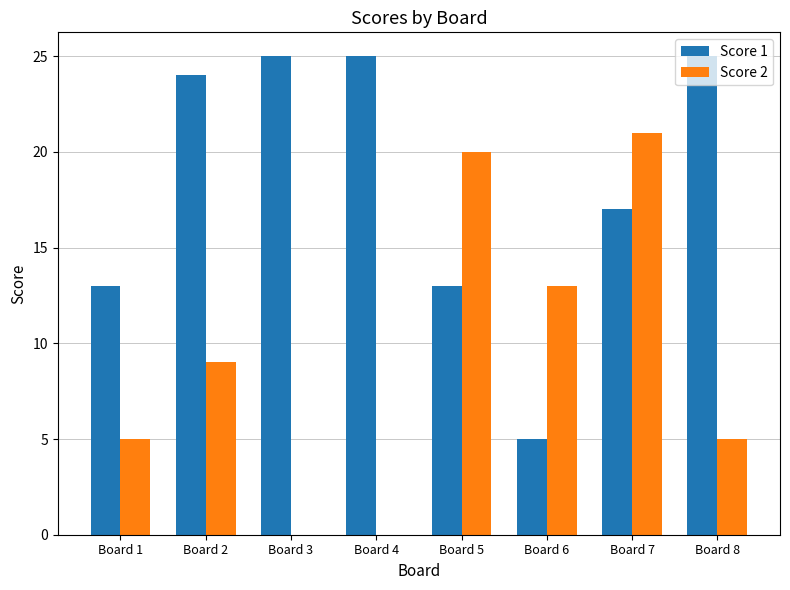

Reading right to left, list all the values displayed in this chart.

Score 1: Board 8=25	Board 7=17	Board 6=5	Board 5=13	Board 4=25	Board 3=25	Board 2=24	Board 1=13
Score 2: Board 8=5	Board 7=21	Board 6=13	Board 5=20	Board 4=0	Board 3=0	Board 2=9	Board 1=5